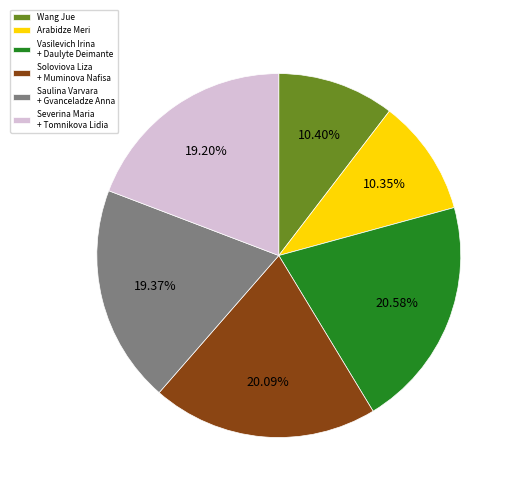

To the nearest percent, what portion does Arabidze Meri represent?

10%